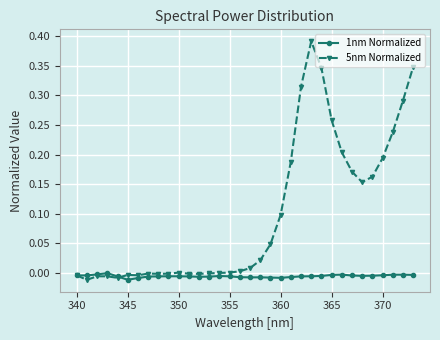

How many data points does each series have?

34